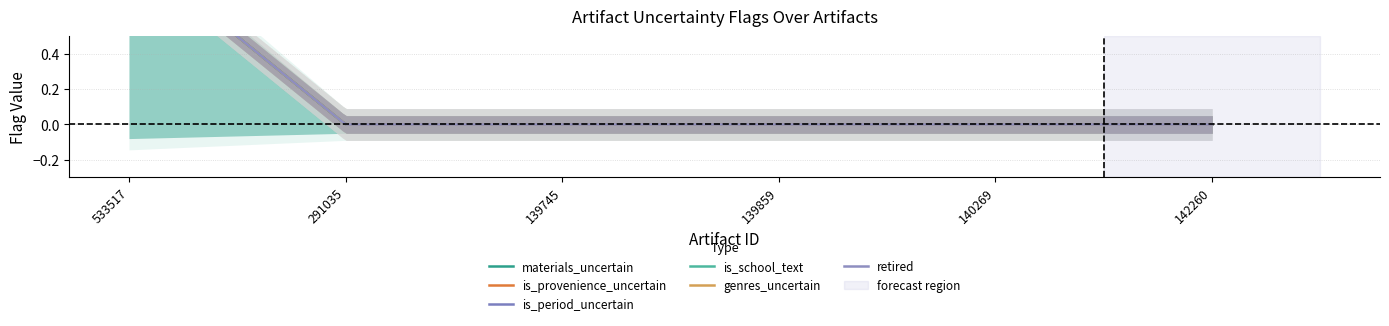

The materials_uncertain series shows 0 at 139859. True or false?

False